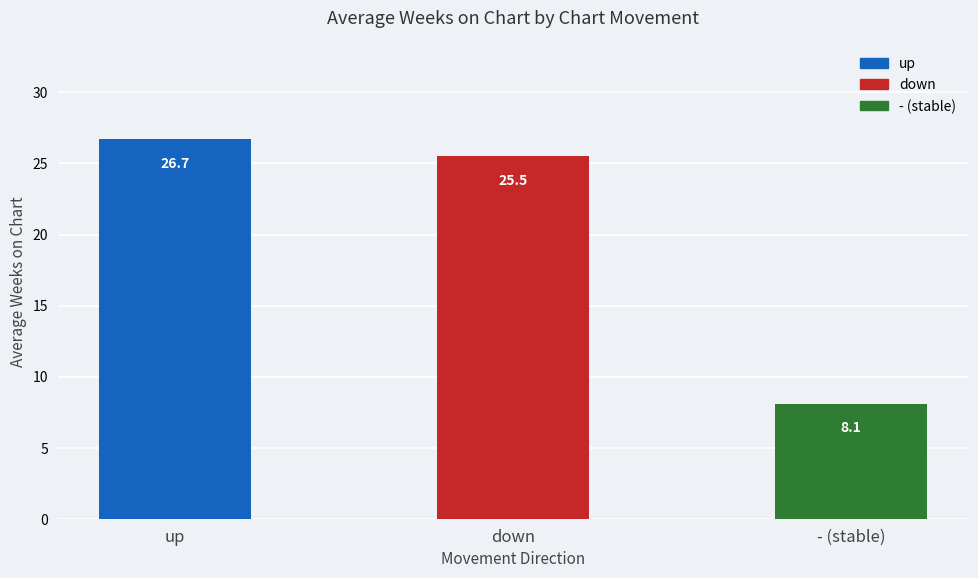

At which category does the chart reach its peak across all series?

up